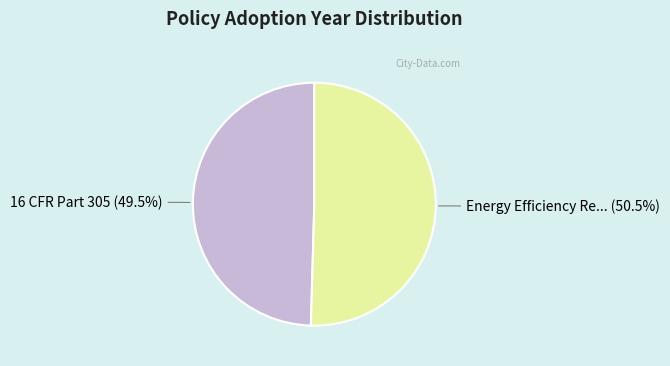

Is there any slice that represents more than half of the pie?

Yes